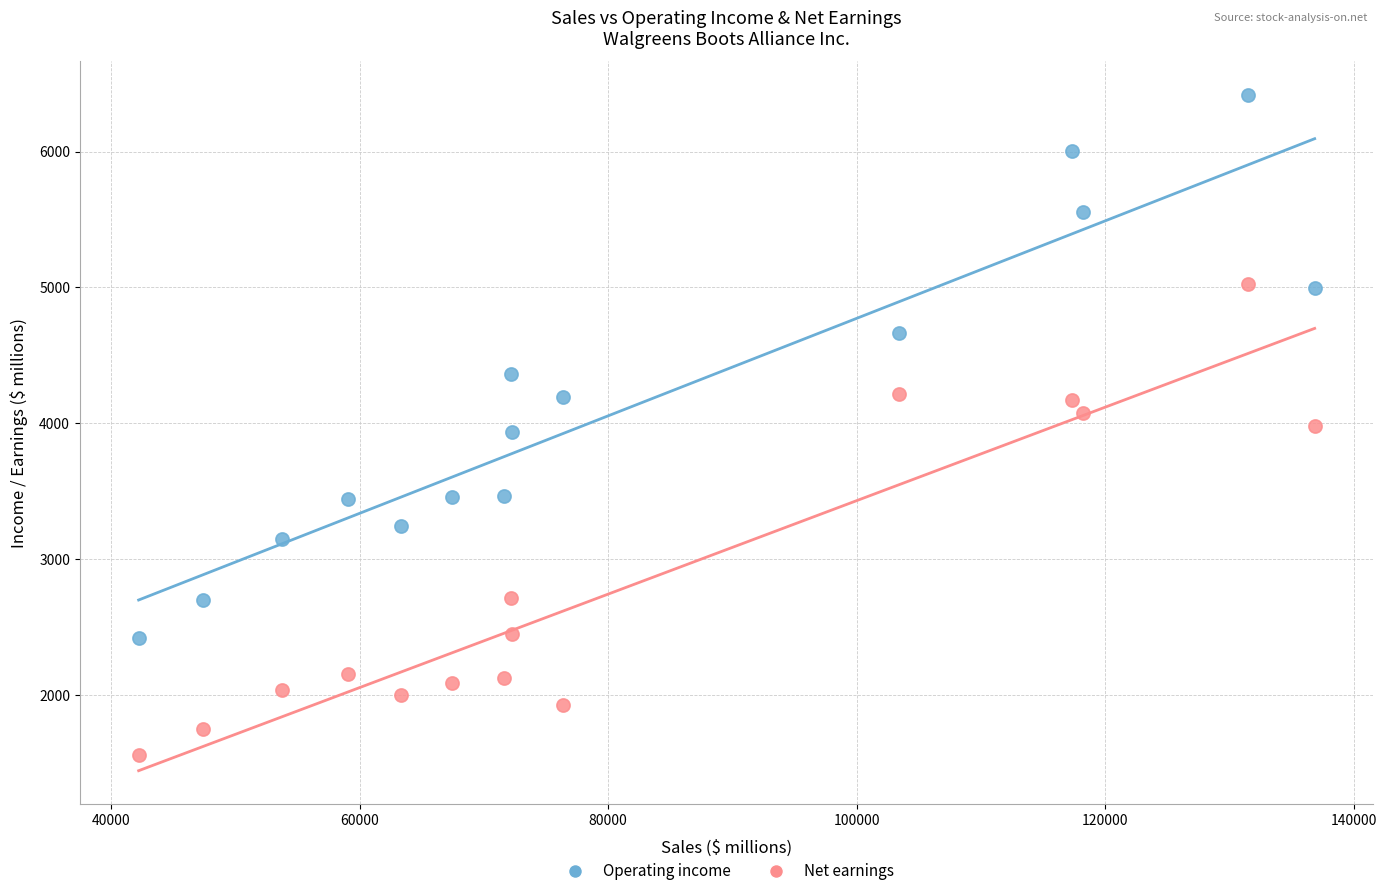

Across all data points, what is the range of Y values (max minus min)?

4854